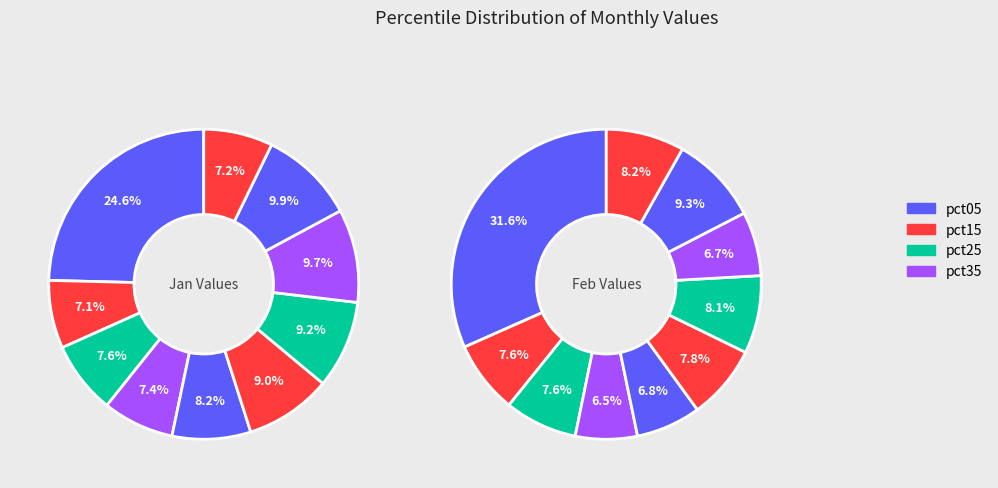

Between 9 and 6, which is larger?

6